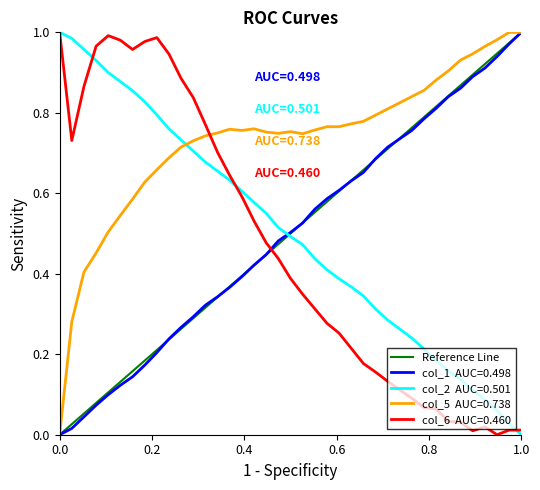

What is the difference between the maximum and minimum values?

1